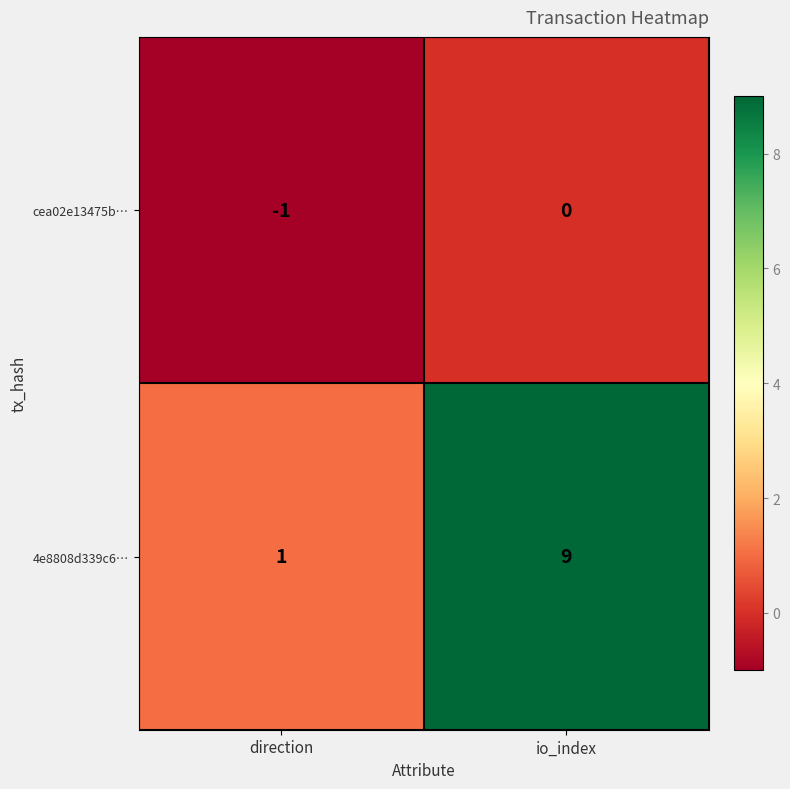

Is it true that cea02e13475b… equals -1 at direction?

True